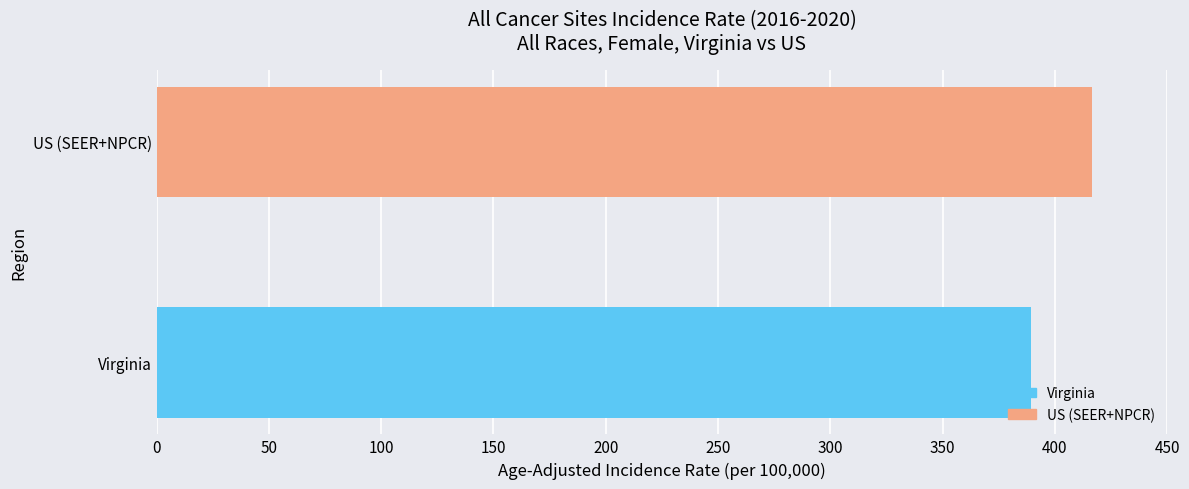

Does the chart contain any negative values?

No